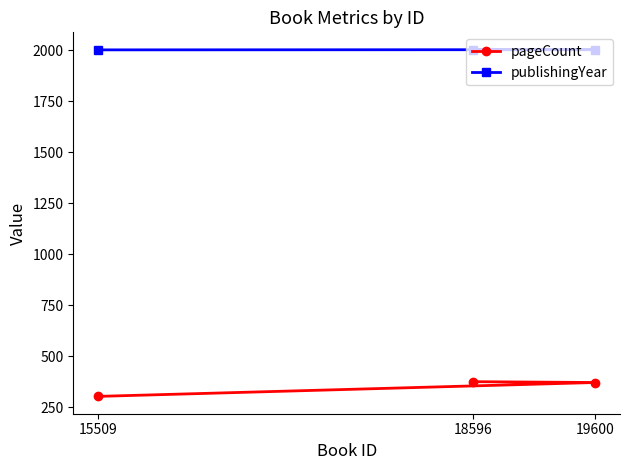

What is the approximate value of publishingYear at 18596?

2002